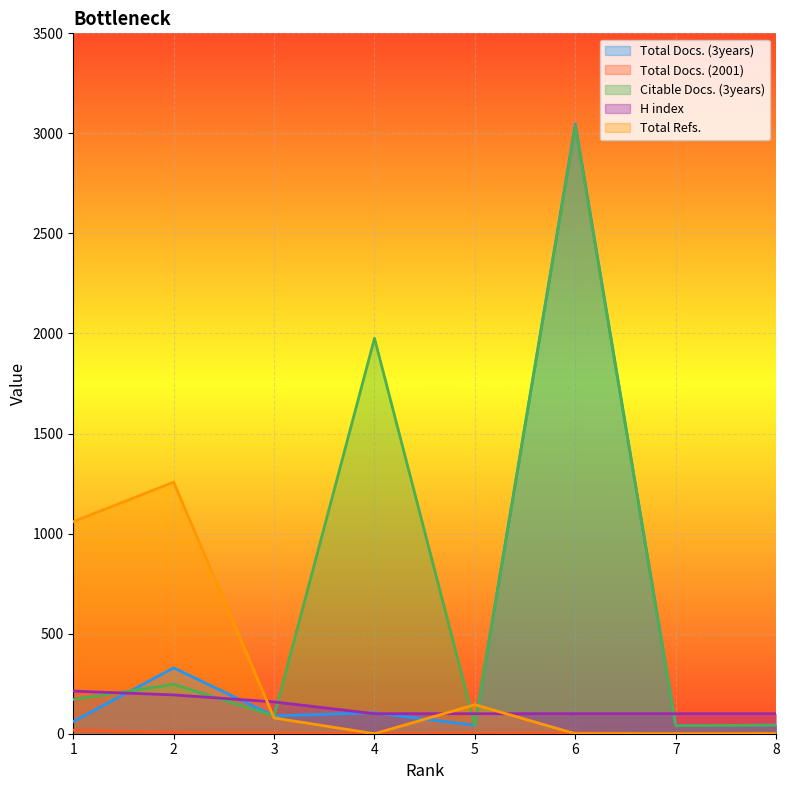

True or false: Total Docs. (2001) has more than 1 interior local peaks.

False